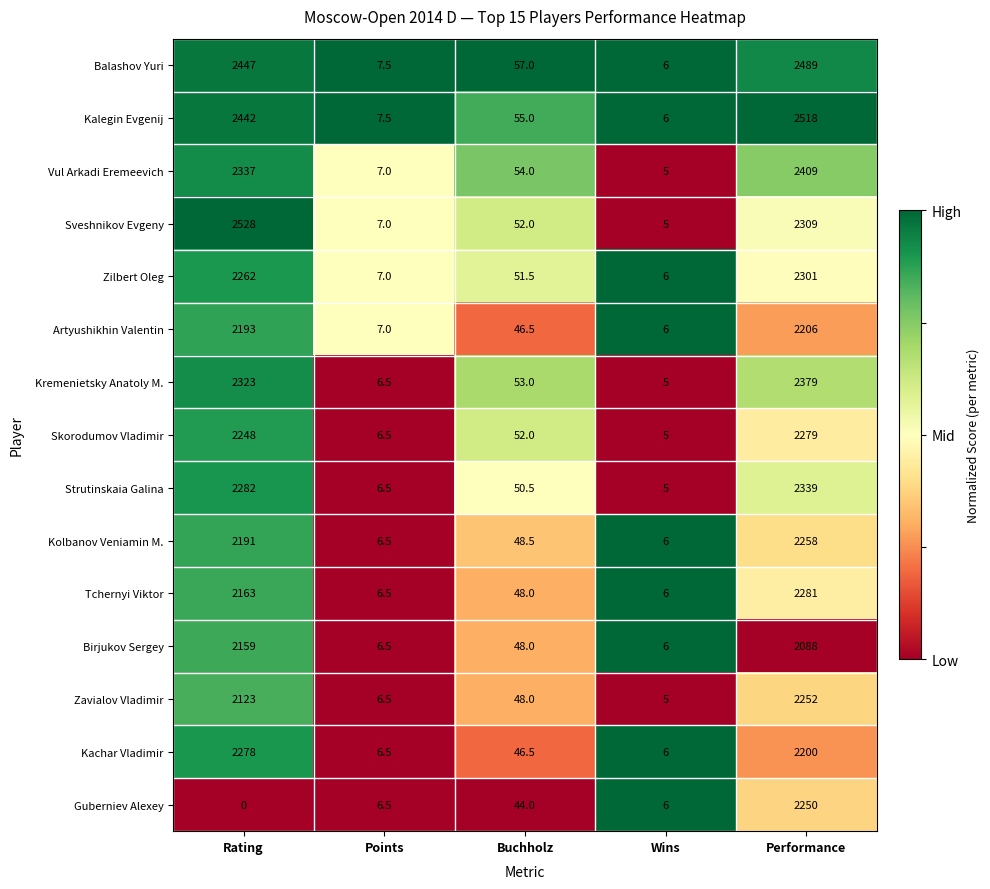

Which series has the largest total across all categories?

Kalegin Evgenij